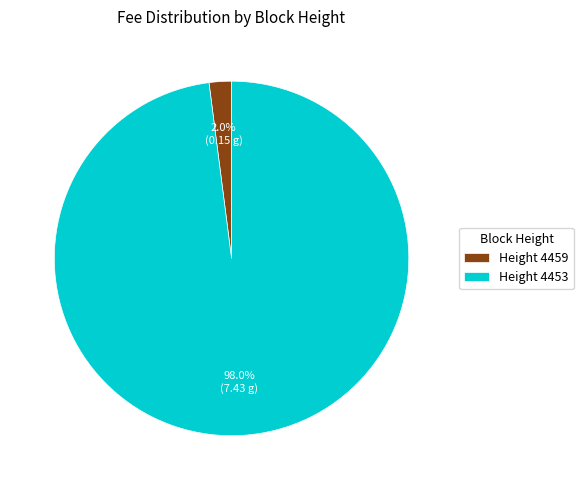

How much of the chart is everything except Height 4453?

2.0%